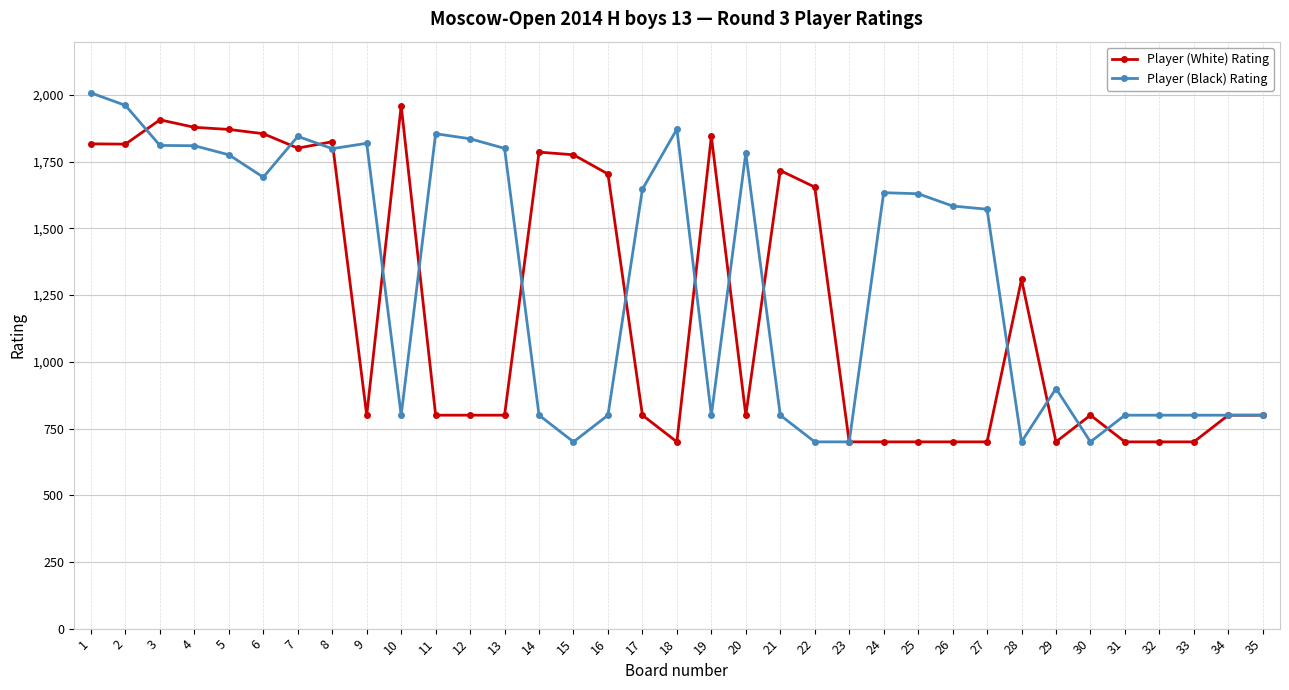

Which series has the largest total across all categories?

Player (Black) Rating